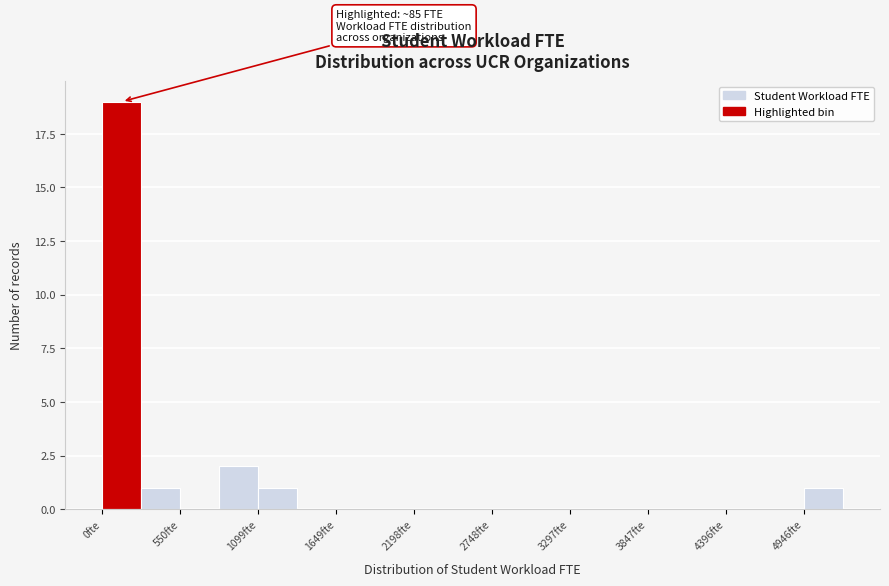

Around what value on the x-axis is the tallest bar? Give the approximate position of its centre, as read against the axis.

100